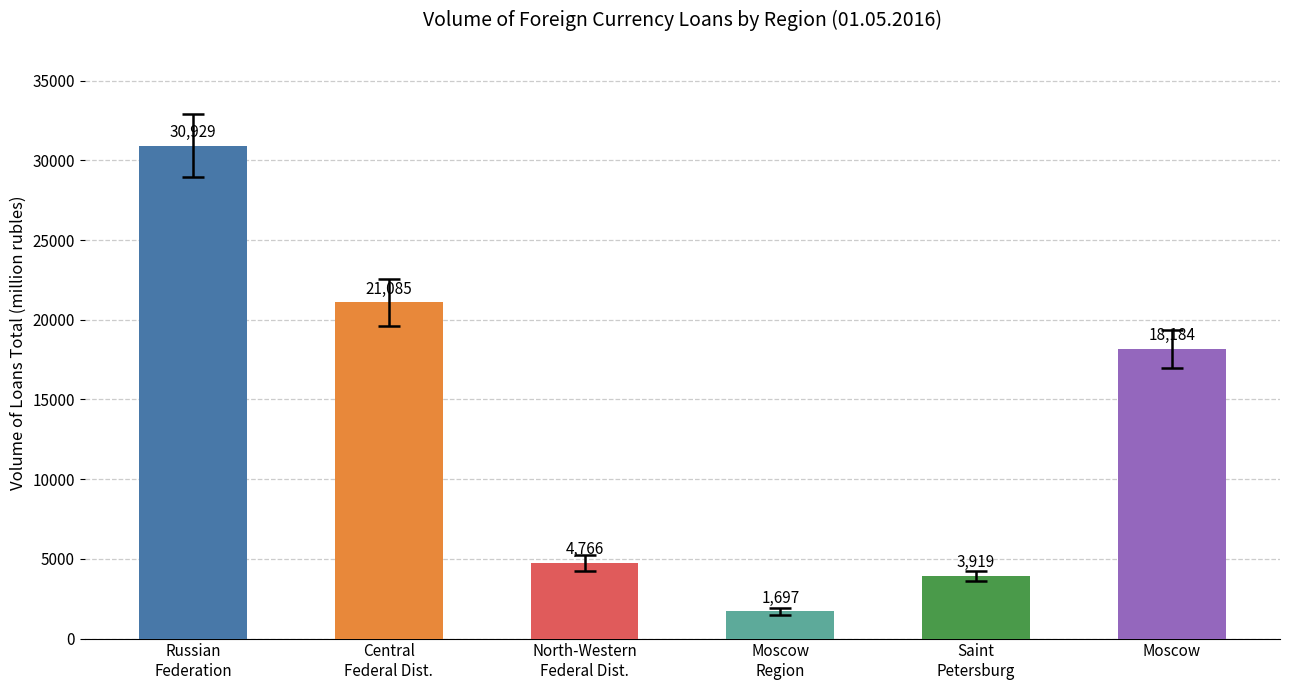

True or false: the data shows 30929 at Russian
Federation.

True